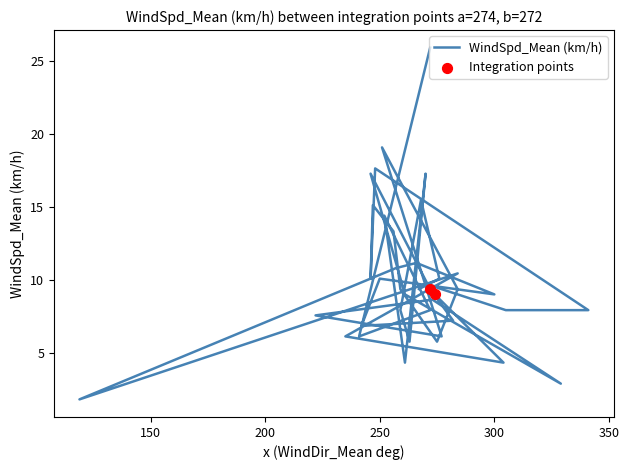

What is the ratio of the value at 250 to the value at 329?

3.5